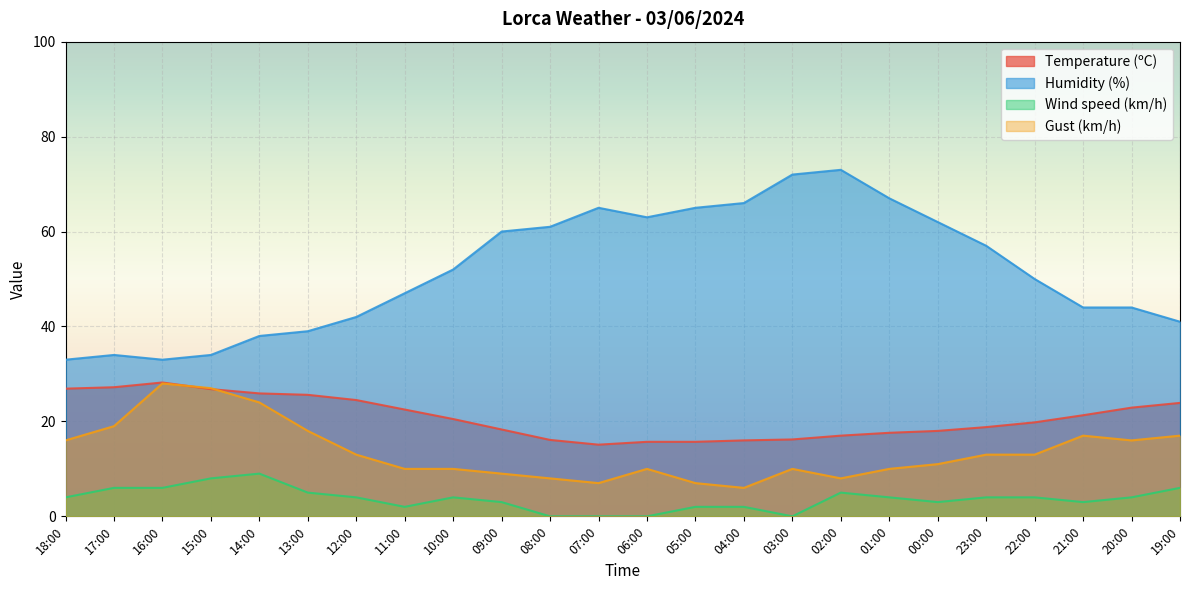

What is the total value across all series at 17:00?

86.2